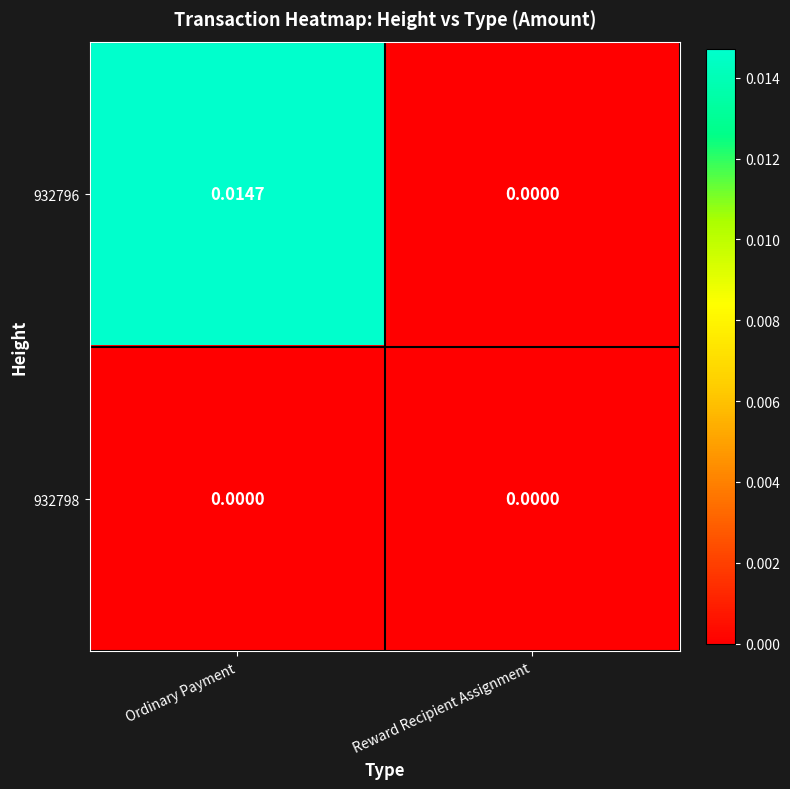

At which category is the sum across all series the highest?

Ordinary Payment